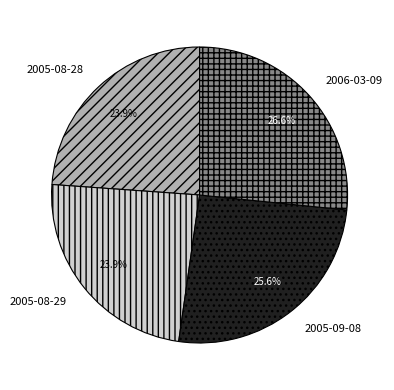

What is the ratio of the value at 2006-03-09 to the value at 2005-09-08?

1.0